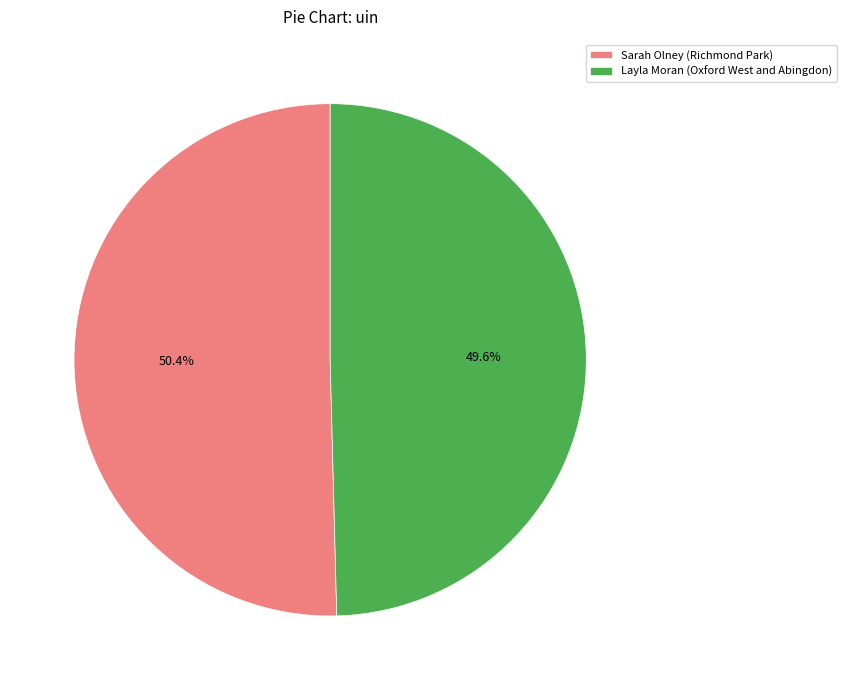

Combined, what portion of the pie is Layla Moran (Oxford West and Abingdon) and Sarah Olney (Richmond Park)?

100.0%